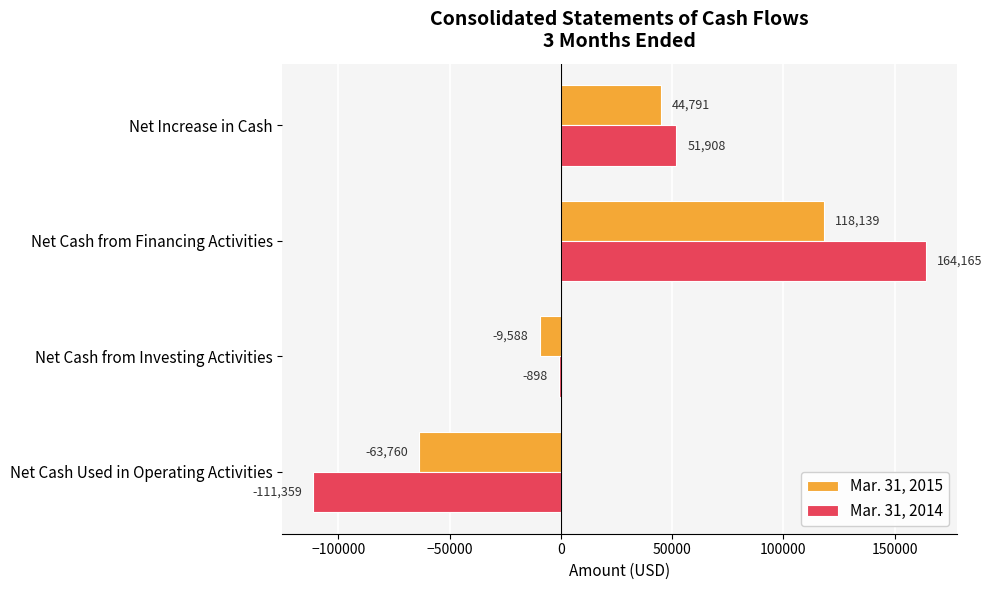

At which category is the sum across all series the highest?

Net Cash from Financing Activities